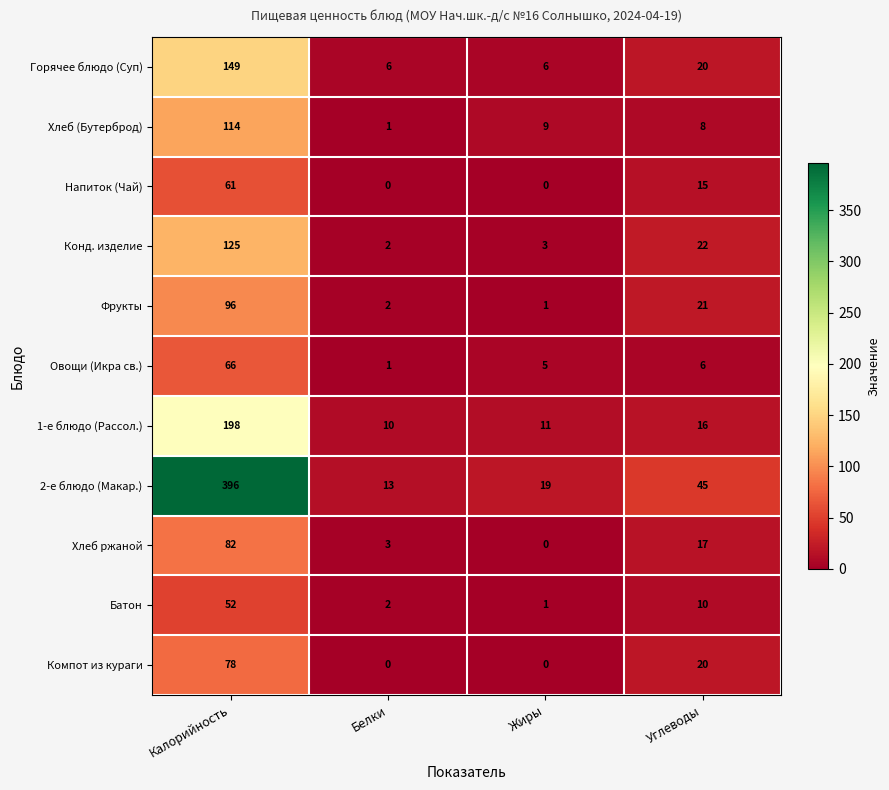

List the series in order of their peak value, highest first.

2-е блюдо (Макар.), 1-е блюдо (Рассол.), Горячее блюдо (Суп), Конд. изделие, Хлеб (Бутерброд), Фрукты, Хлеб ржаной, Компот из кураги, Овощи (Икра св.), Напиток (Чай), Батон